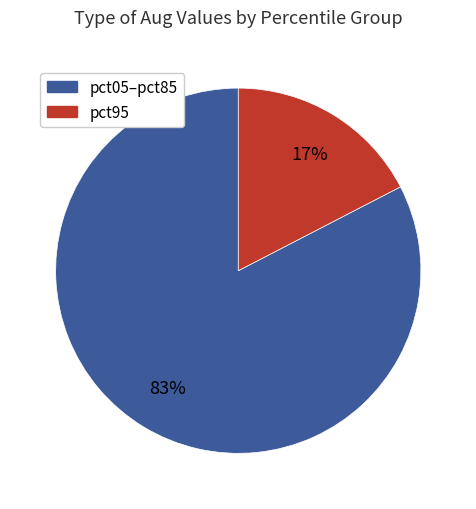

To the nearest percent, what is the average slice percentage?

50%